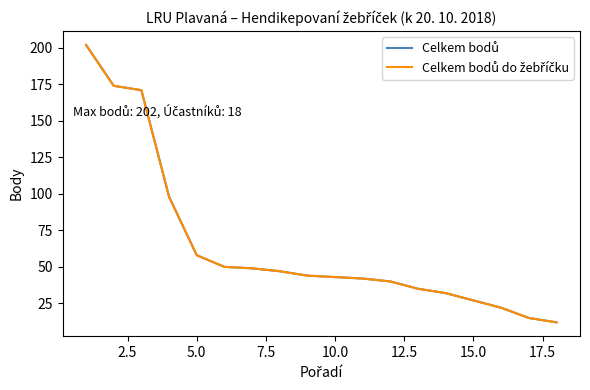

Does the chart display data point markers on the line(s)?

No